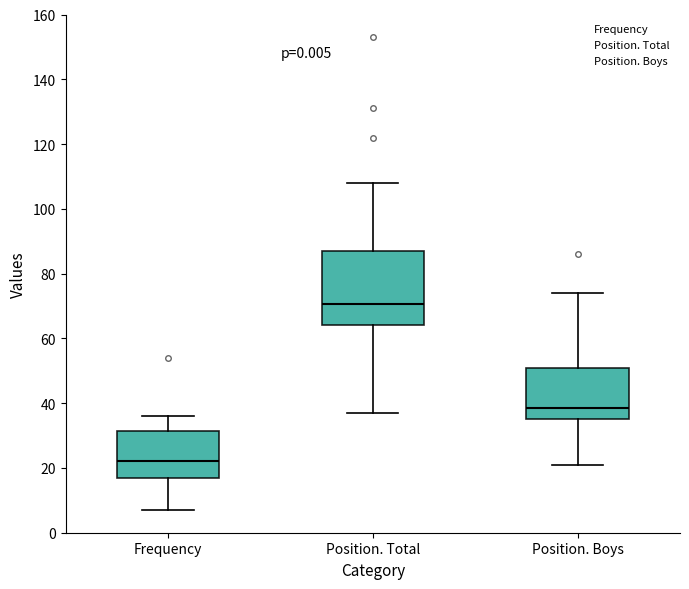

Comparing the boxes themselves (not the whiskers), which one is the tallest?

Position. Total